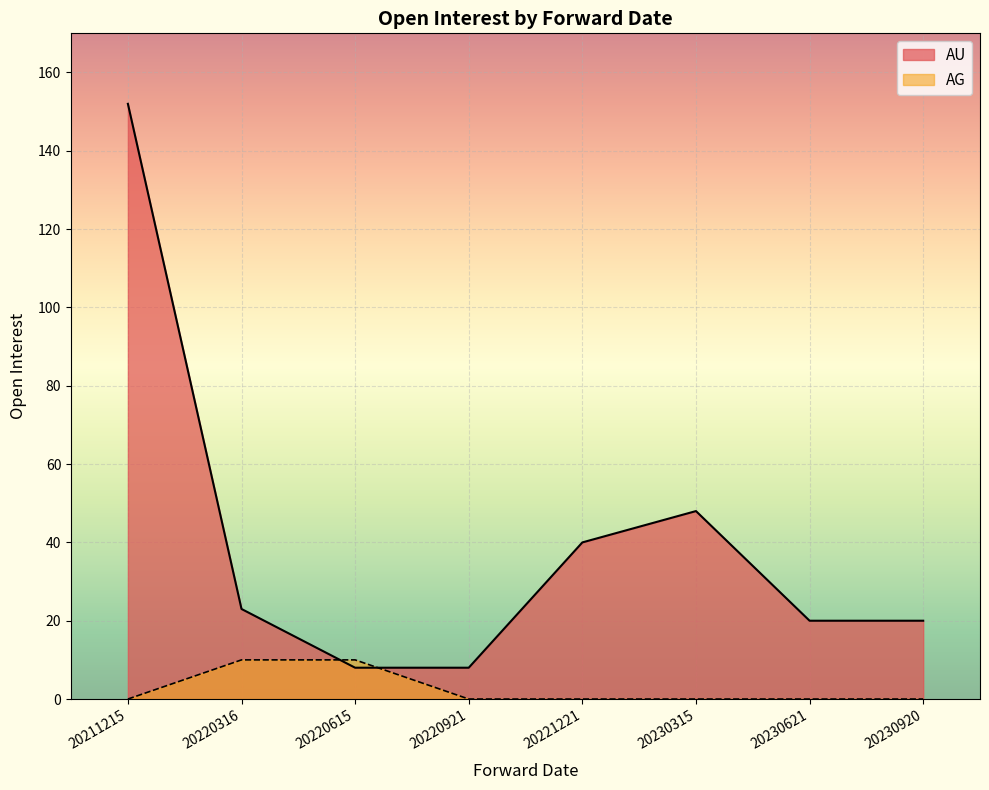

Is it true that the value at 20220921 is 8?

True